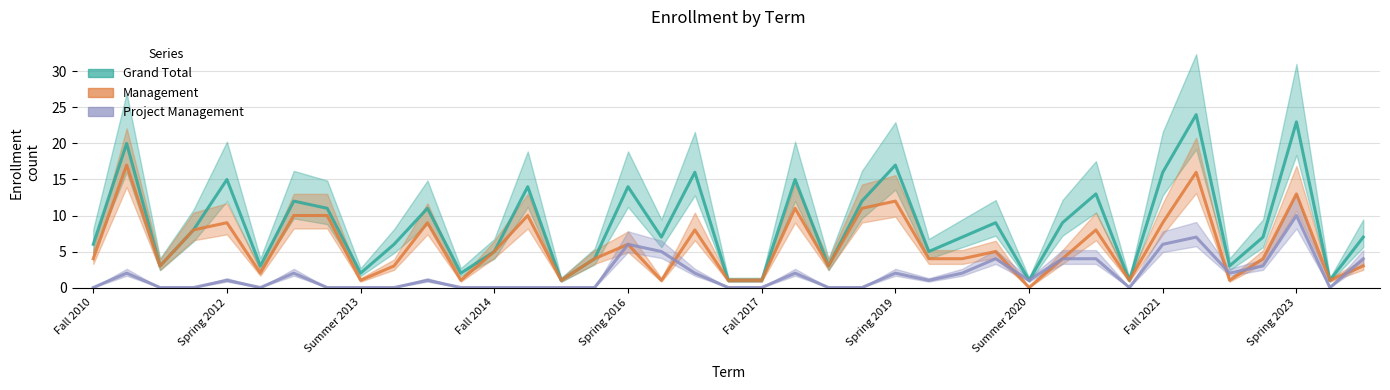

What is the total value across all series at Summer 2011?

6